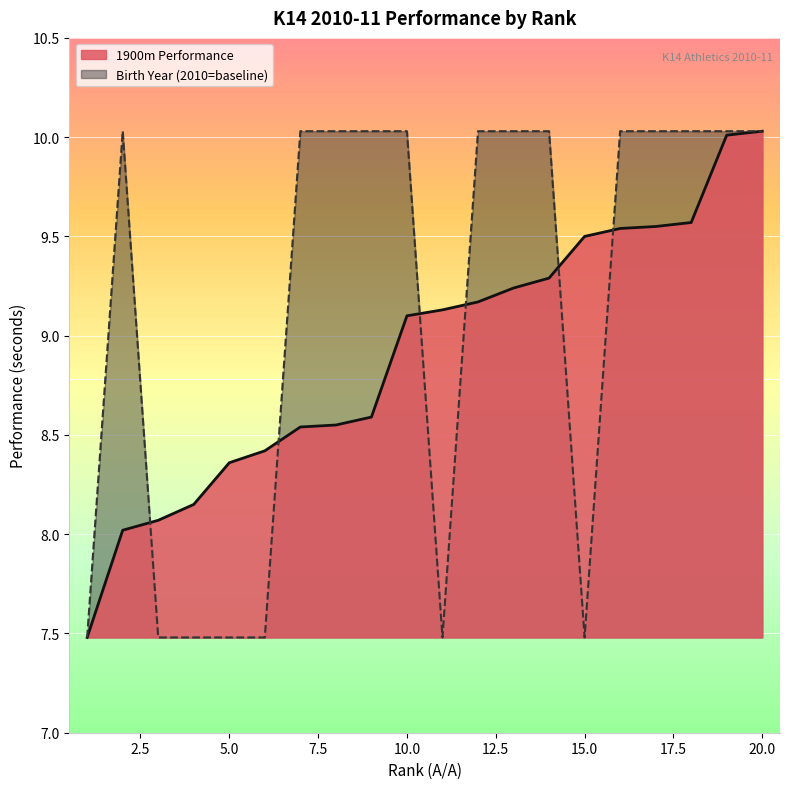

What is the difference between the second highest and minimum values in the Birth Year series?

2.5